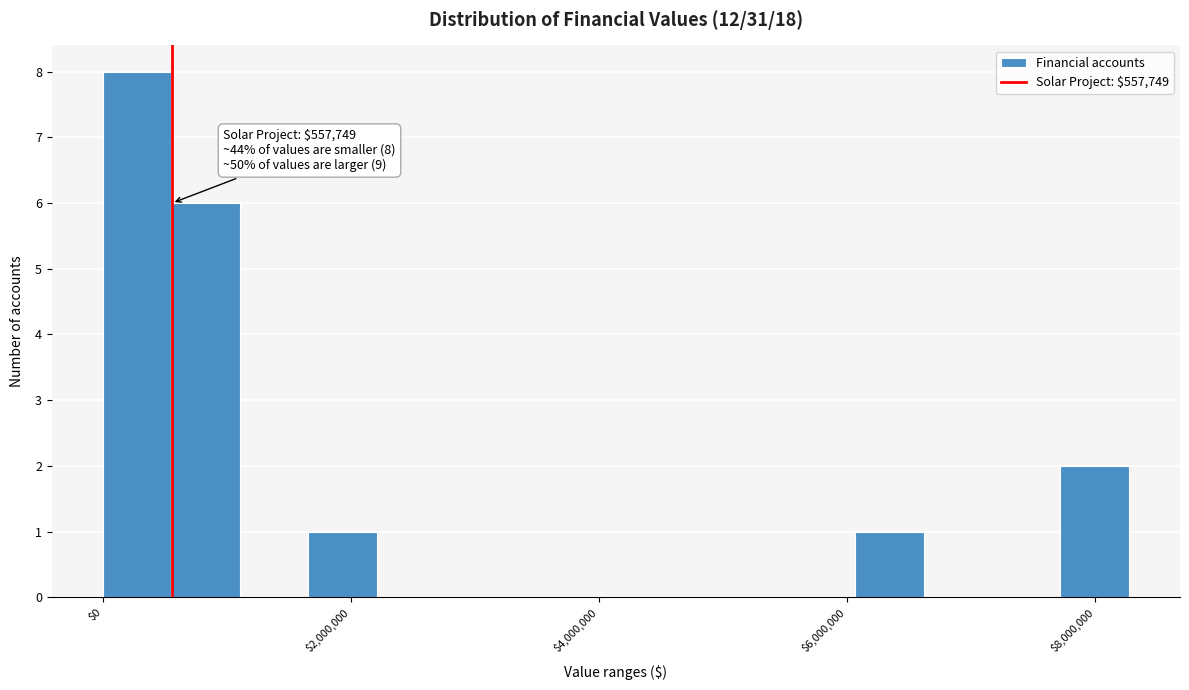

Around what value on the x-axis is the tallest bar? Give the approximate position of its centre, as read against the axis.

200000